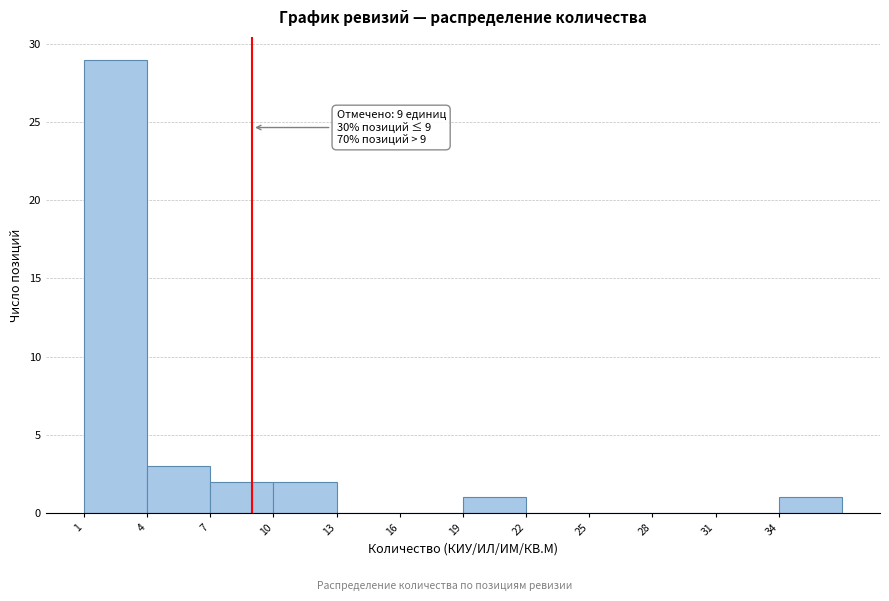

Which range on the x-axis has the tallest bar?

1 to 4